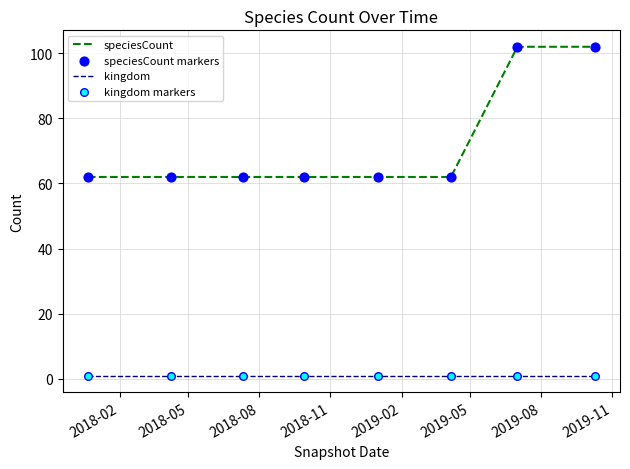

Which series has the largest range (max minus min)?

speciesCount